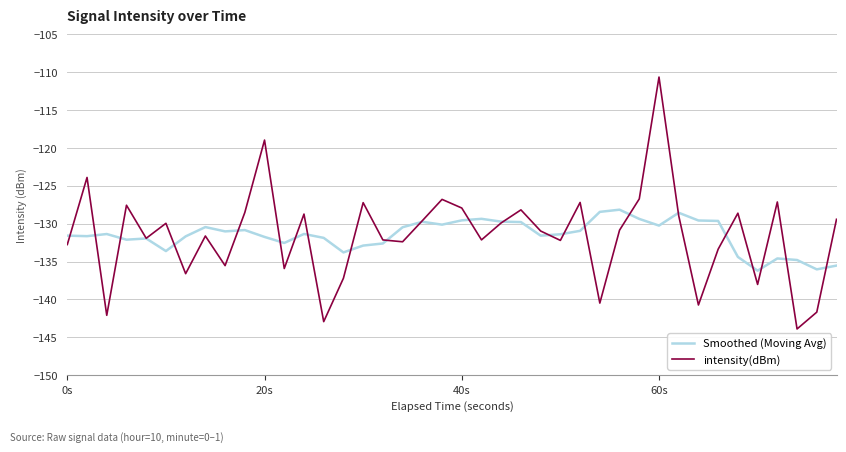

What is the maximum value shown in the chart?

-110.6